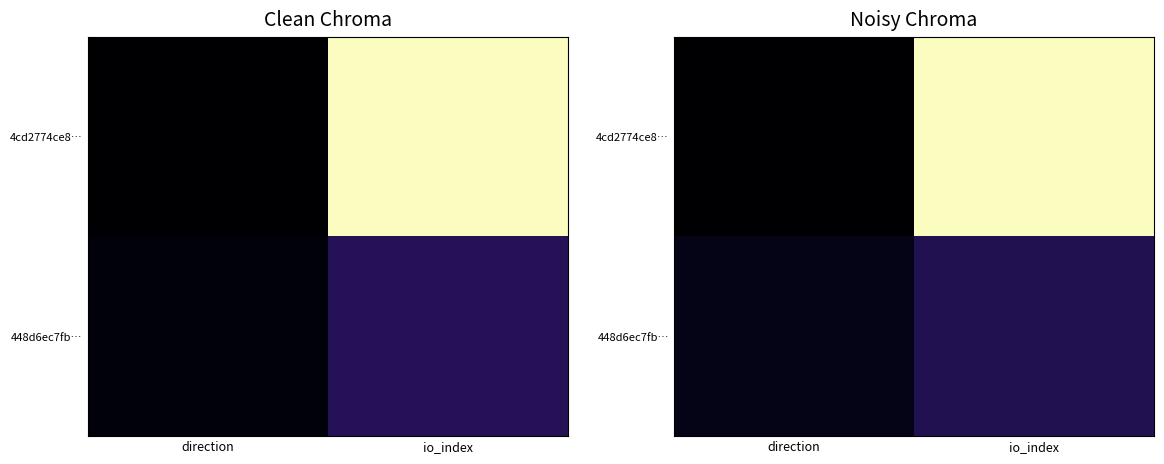

How many data points does each series have?

2